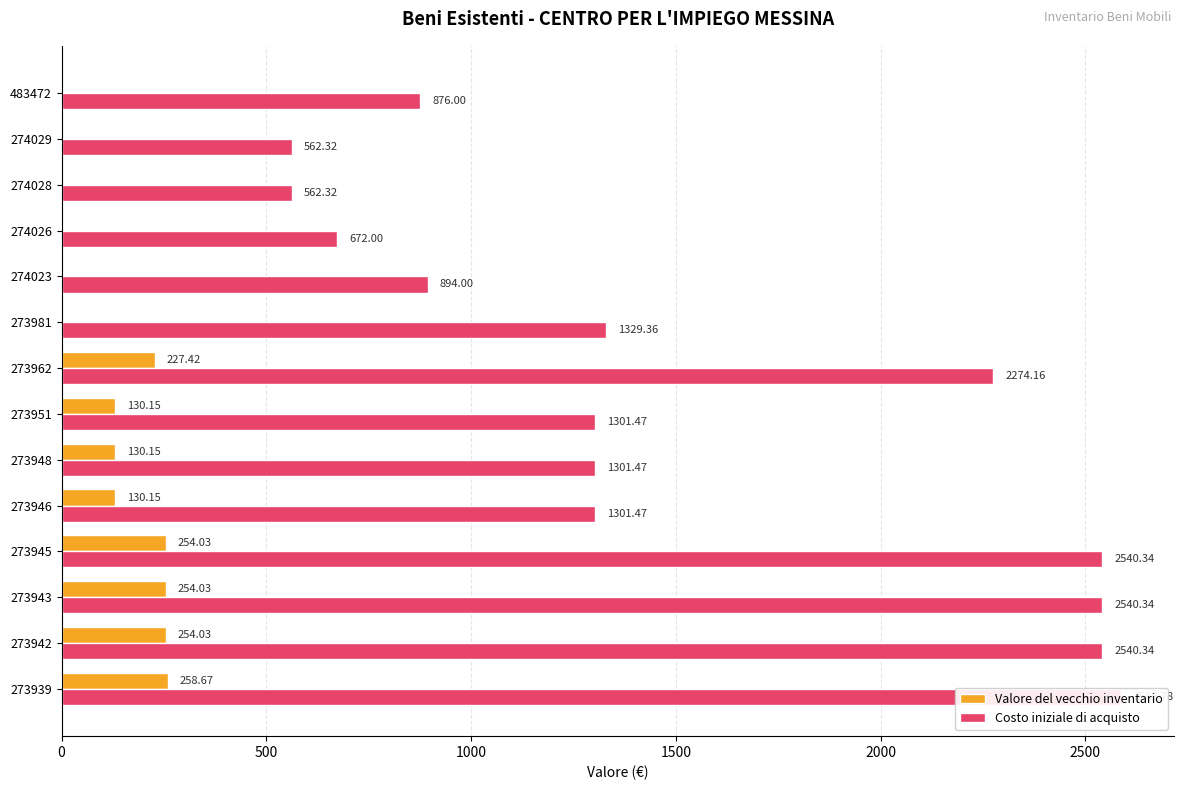

List the series in order of their overall mean, lowest first.

Valore del vecchio inventario, Costo iniziale di acquisto